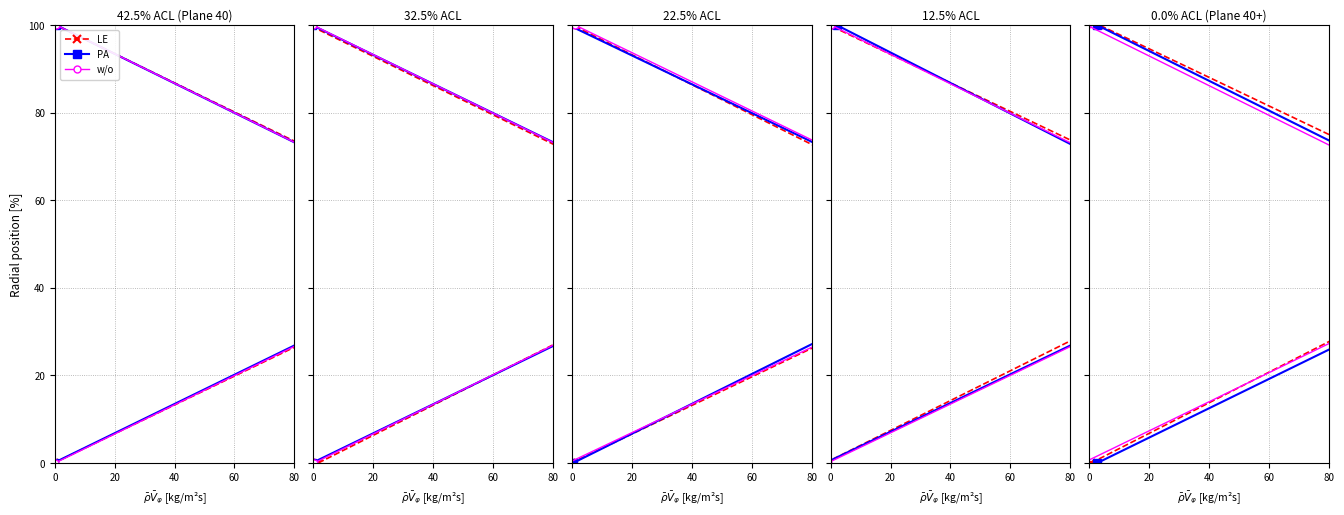

The value of w/o at 40 is 98.5. True or false?

False